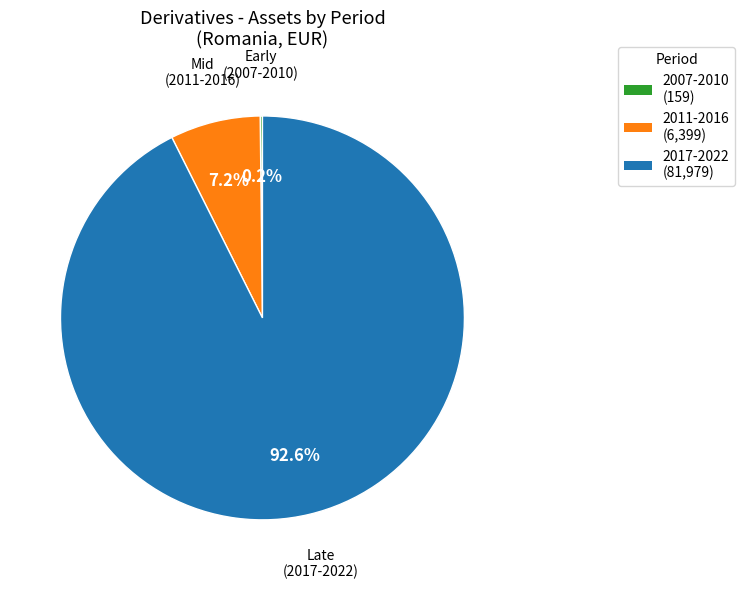

Which slice is the largest?

2017-2022 (81,979)